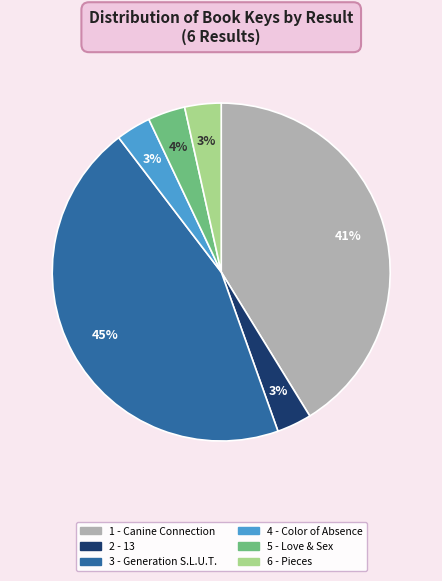

Do 5 - Love & Sex and 6 - Pieces together represent more than half of the pie?

No